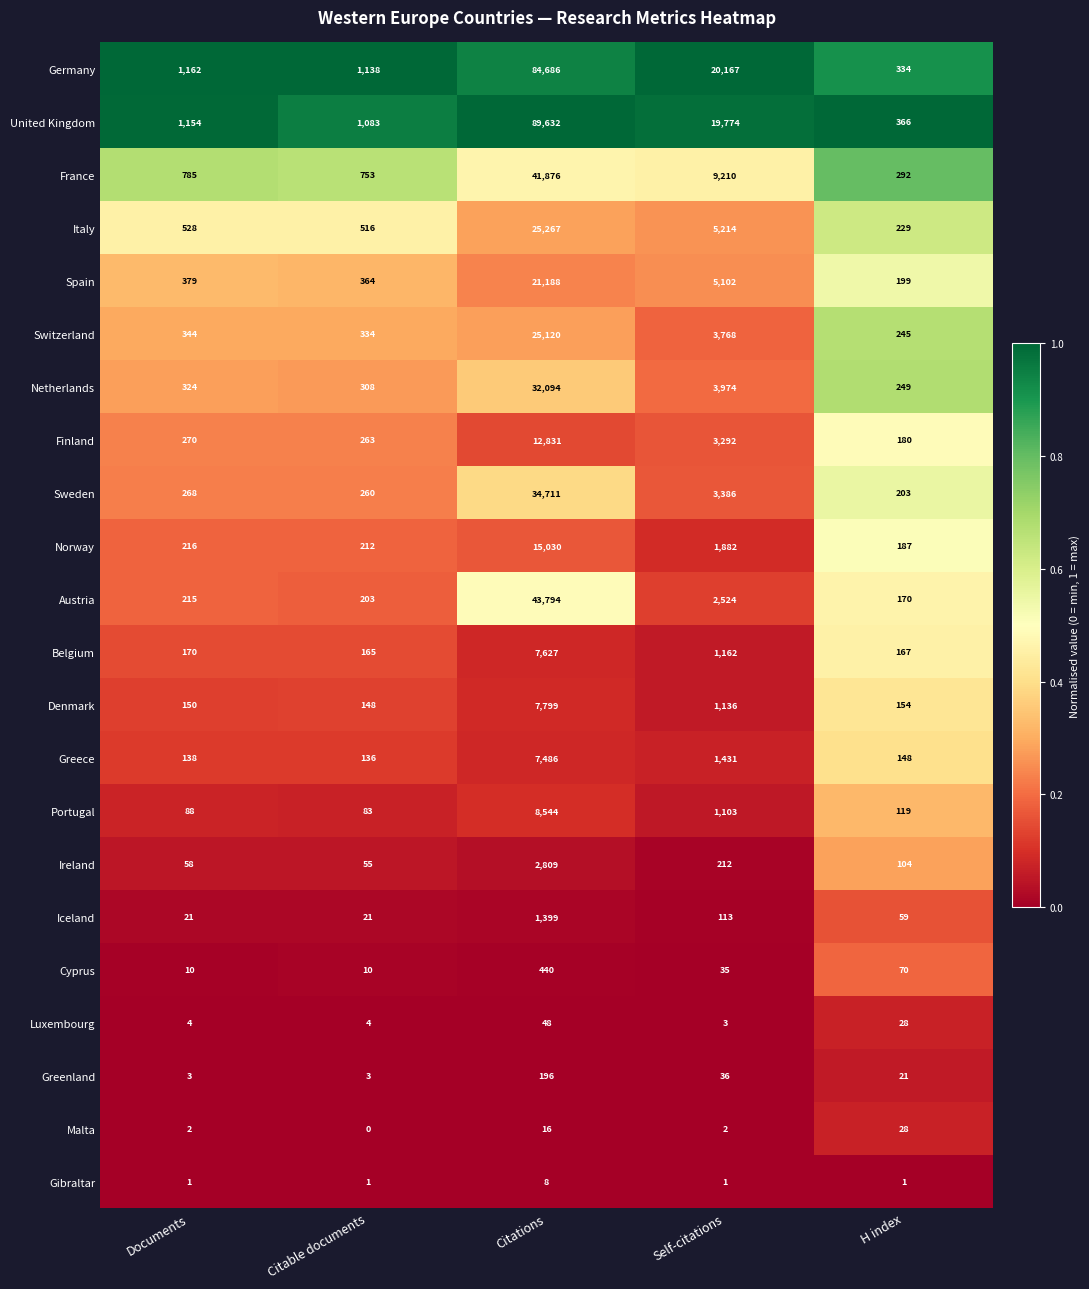

Is it true that Spain equals 571 at Documents?

False